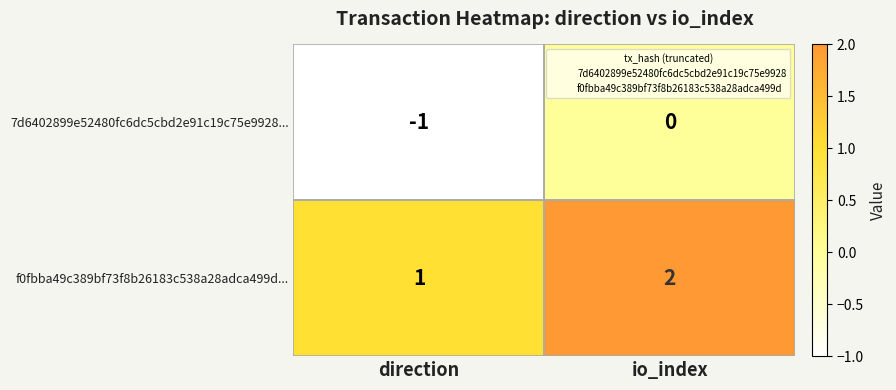

How many data points in f0fbba49c389bf73f8b26183c538a28adca499d... are less than 2?

1